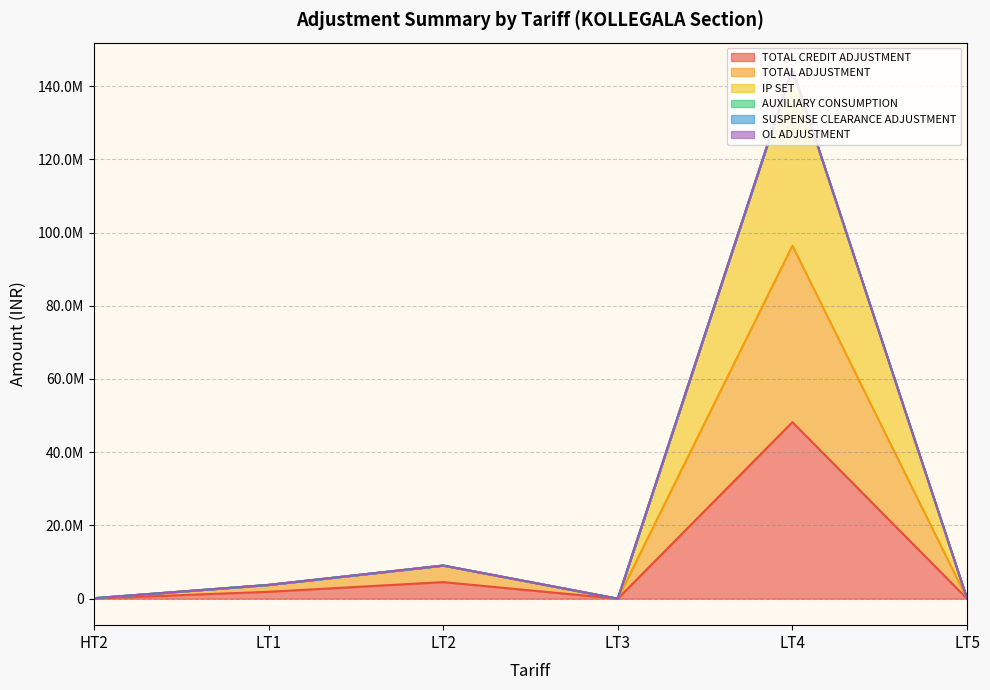

What is the label of the 6th point from the right?

HT2